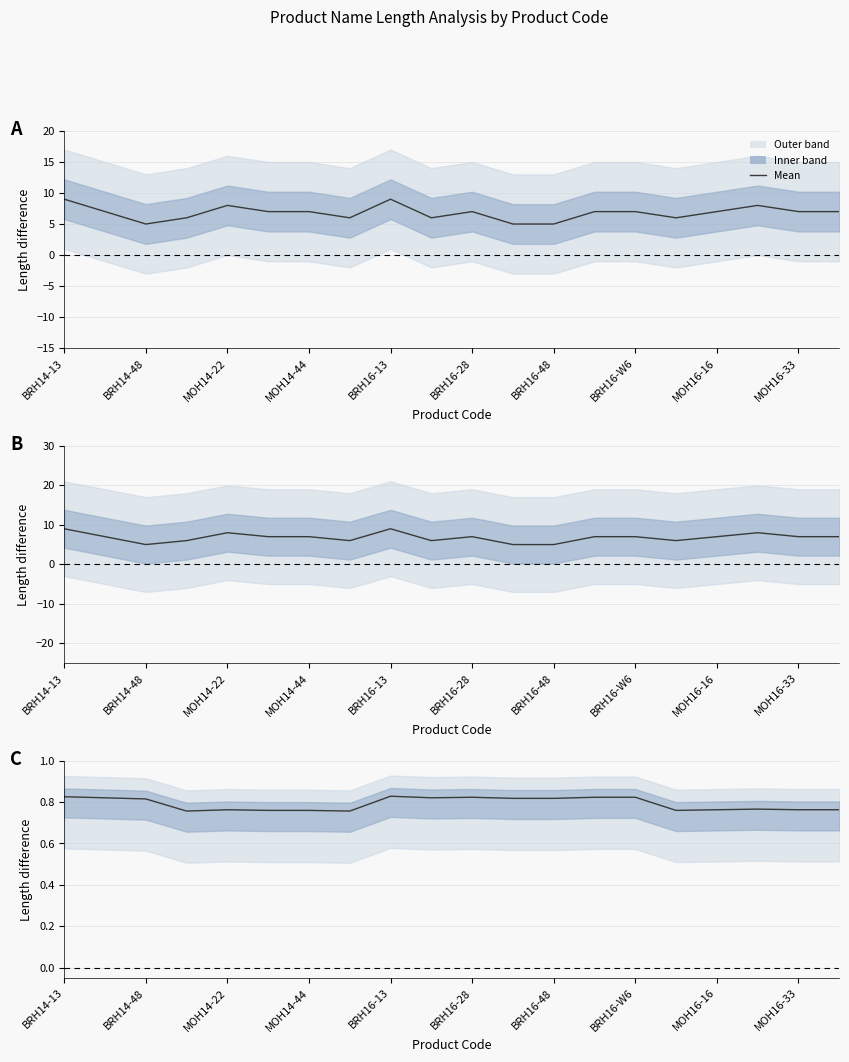

What is the value of the 4th point from the left?

0.8